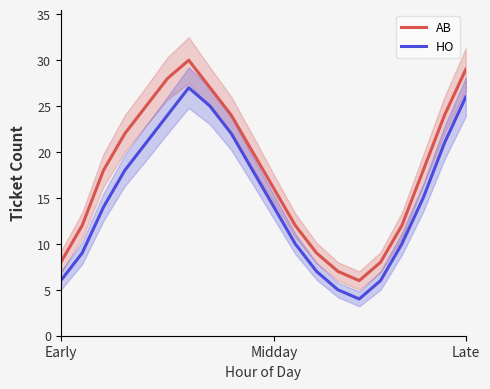

Is it true that HO equals 2 at 15?

False